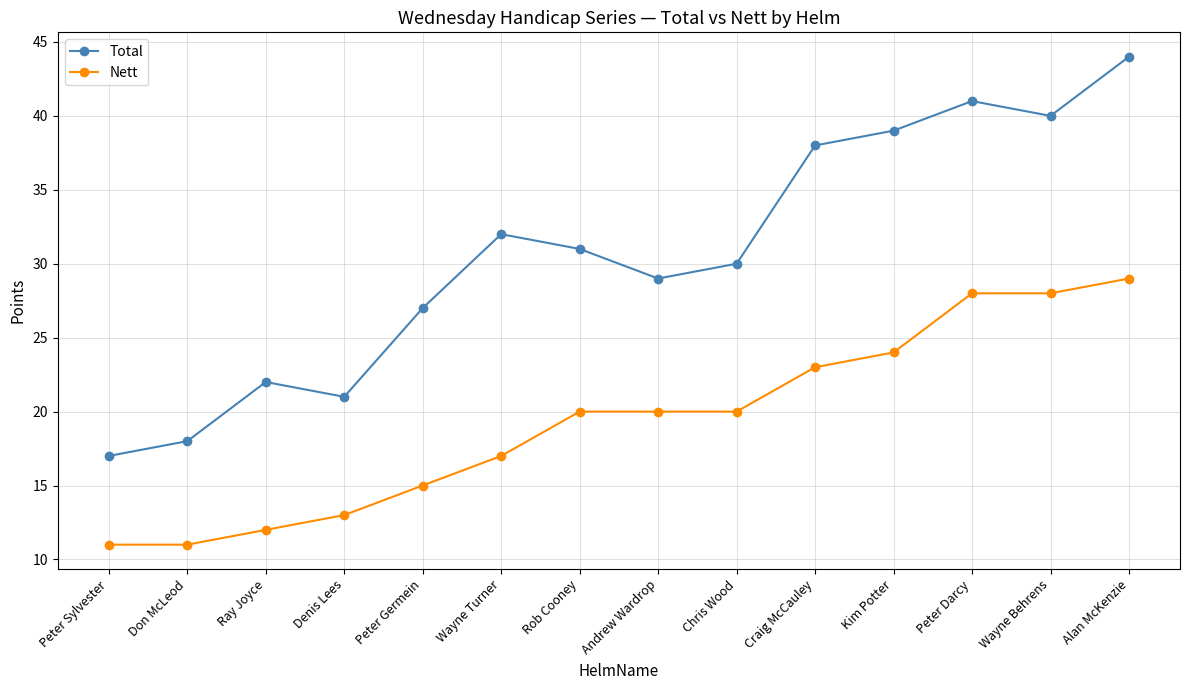

Which series has the largest range (max minus min)?

Total